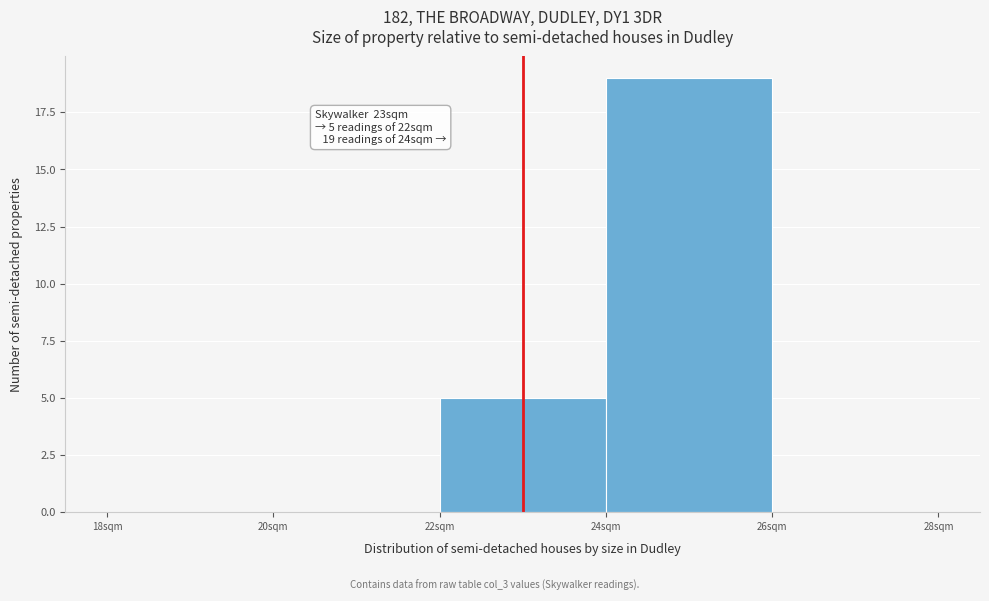

Which range on the x-axis has the tallest bar?

24 to 26